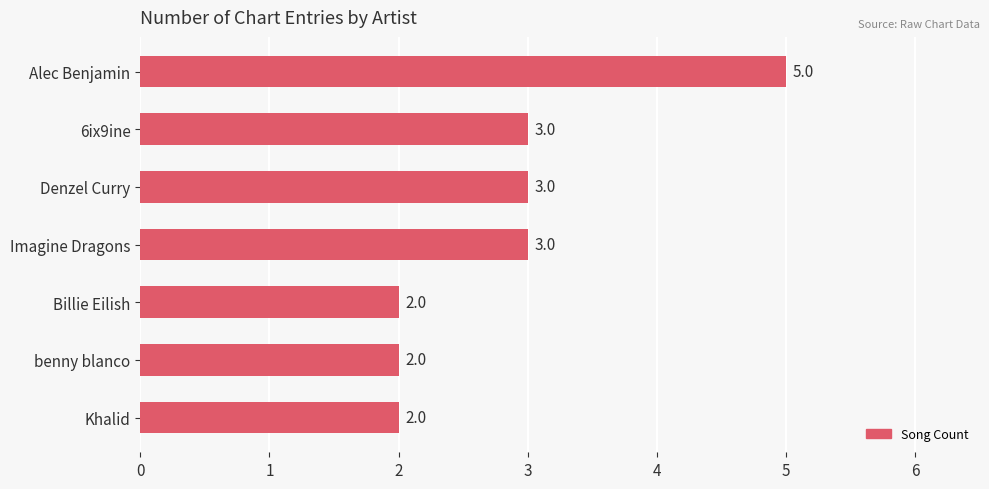

Are the bars grouped side by side (vs. stacked)?

No